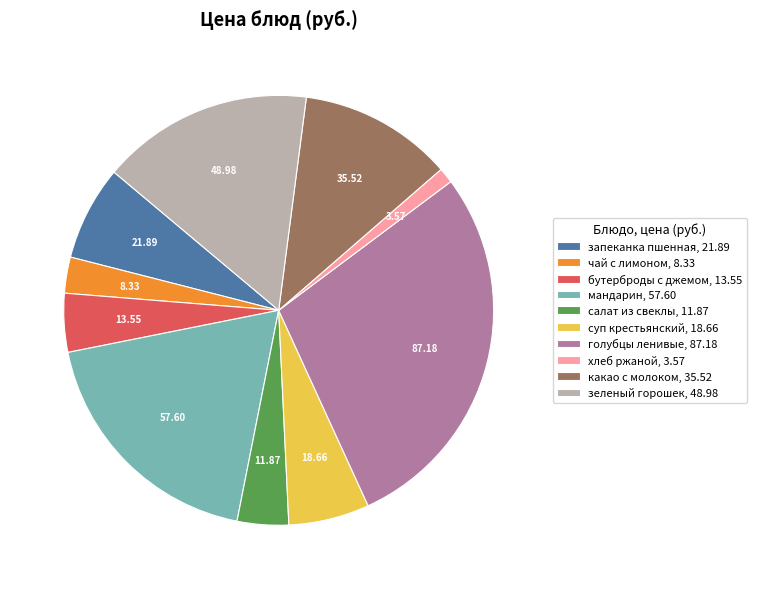

Approximately how many times larger is the value at какао с молоком compared to салат из свеклы?

3.0